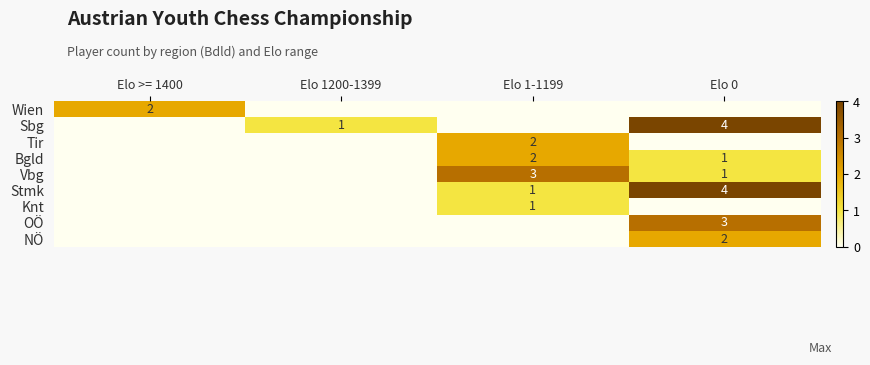

Is it true that Wien equals 1 at Elo >= 1400?

False